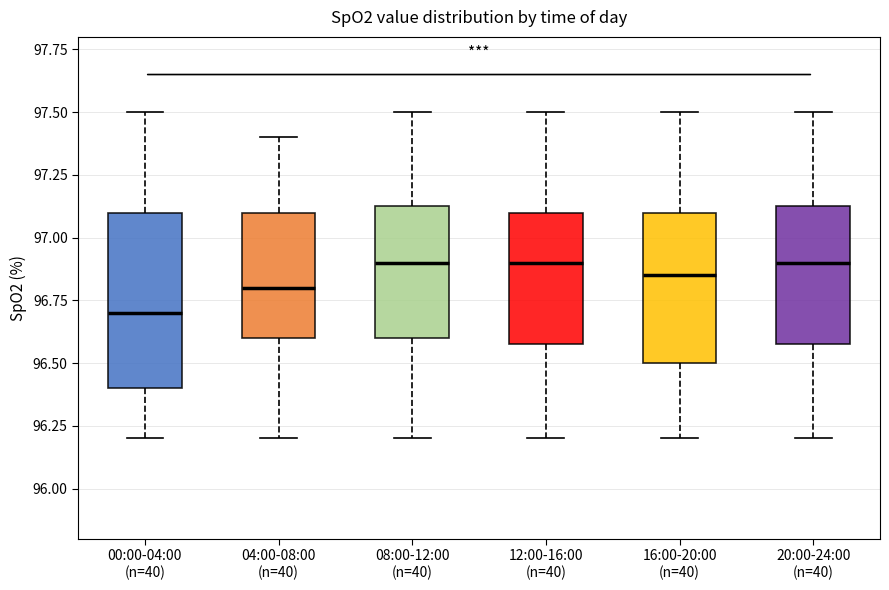

Which box has the lowest median line?

00:00-04:00 (n=40)